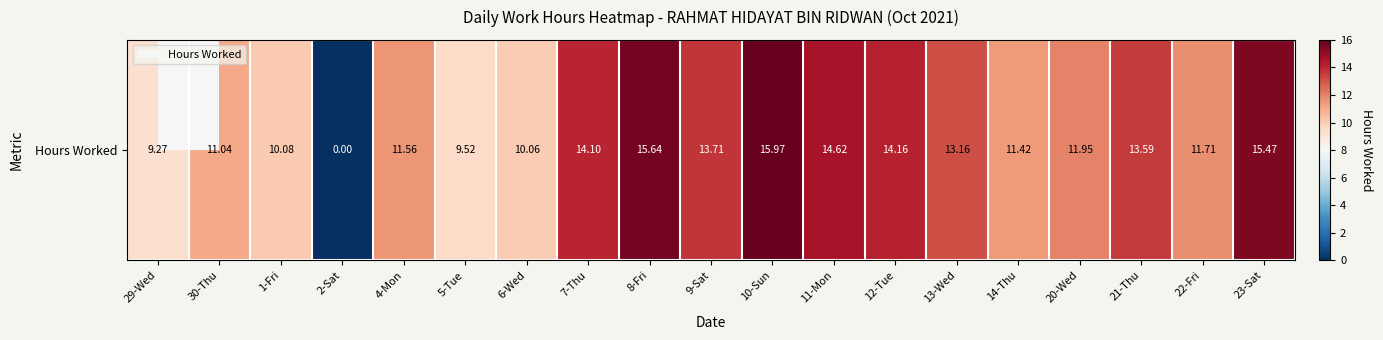

The chart shows a value of 18.8 at 21-Thu. True or false?

False